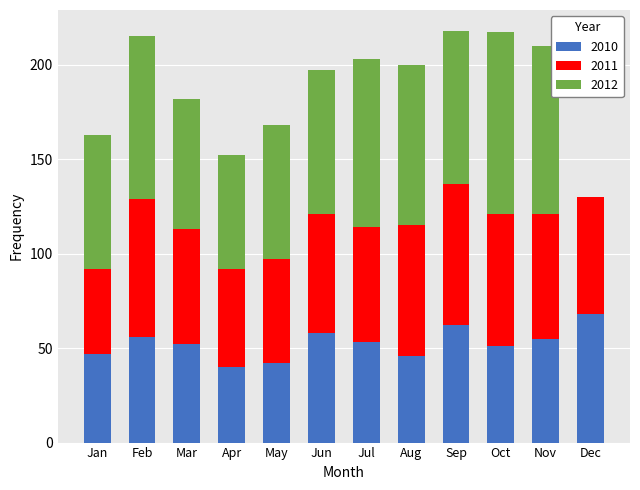

What is the highest value of the 2010 series?

68